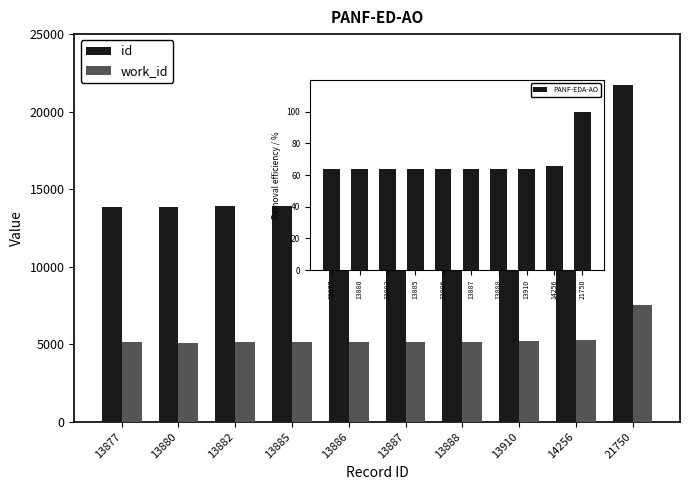

Which category has the highest value in the PANF-EDA-AO series?

21750